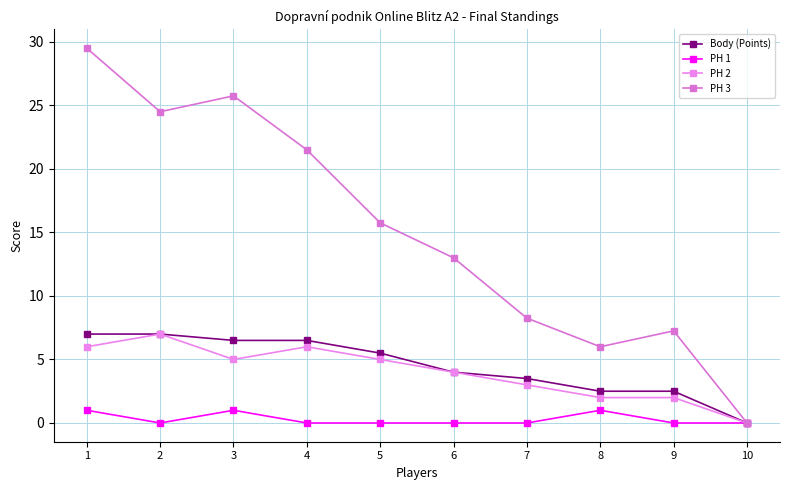

True or false: Body (Points) and PH 2 intersect in this chart.

False